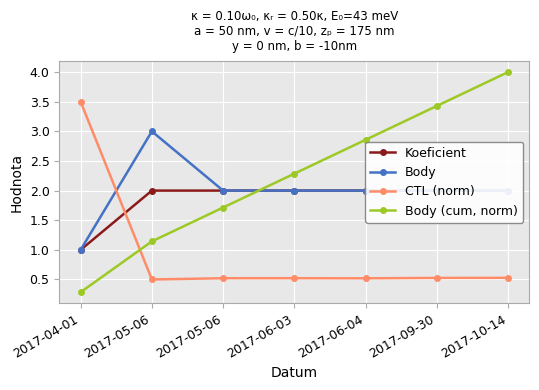

After their last crossing, which series has the higher values: Body (cum, norm) or Body?

Body (cum, norm)